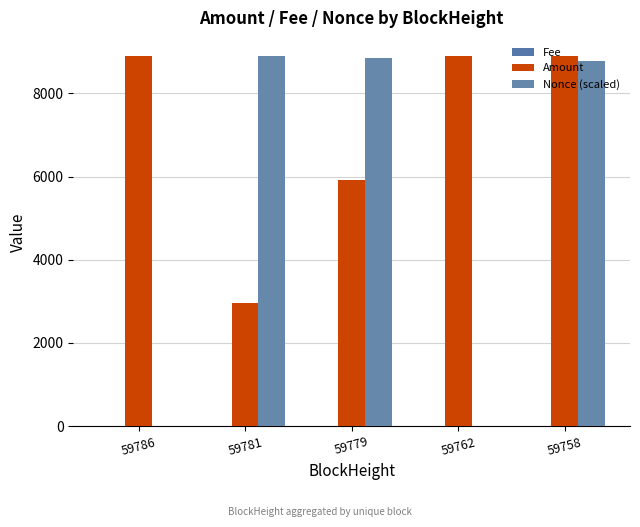

How many groups of bars are there?

5